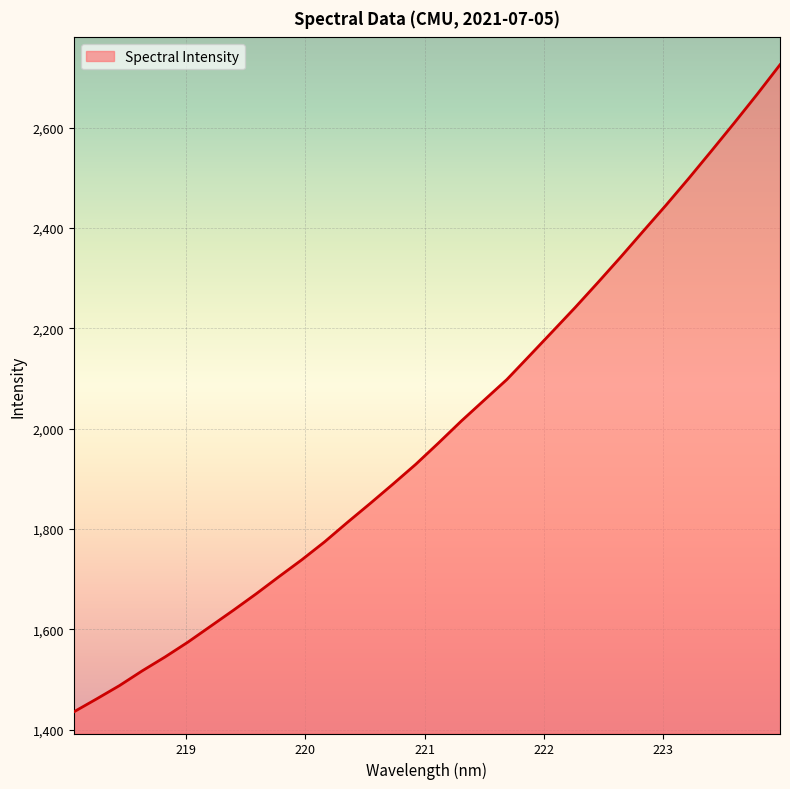

What is the difference between the second highest and second lowest values?

1205.6